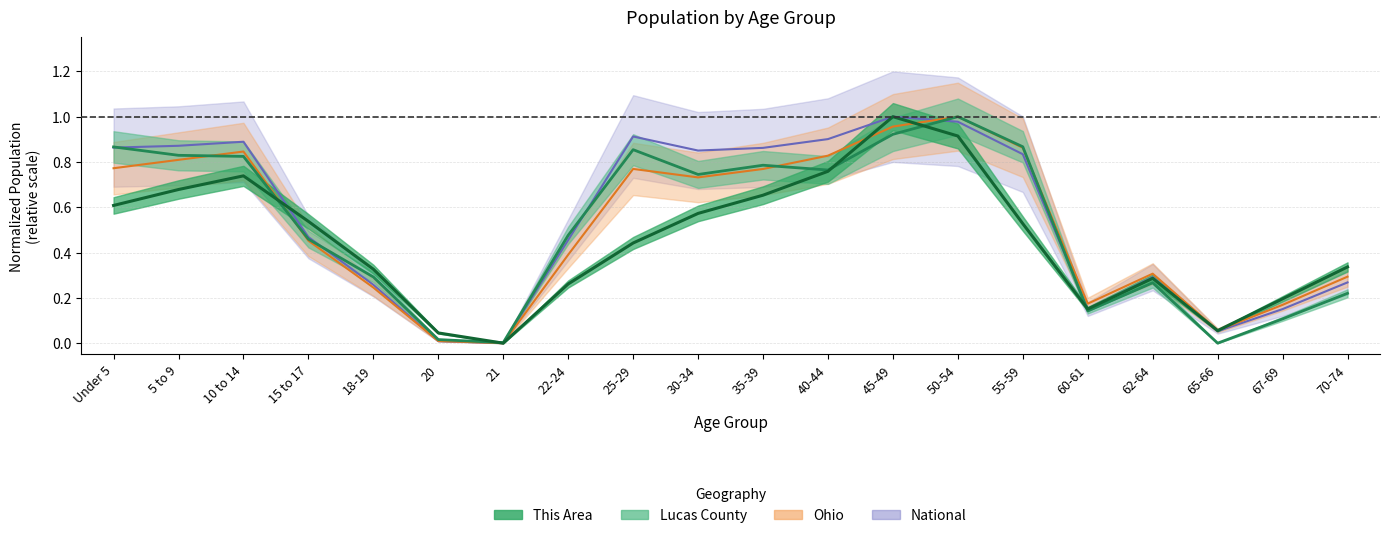

The Ohio series shows -0.4 at 21. True or false?

False